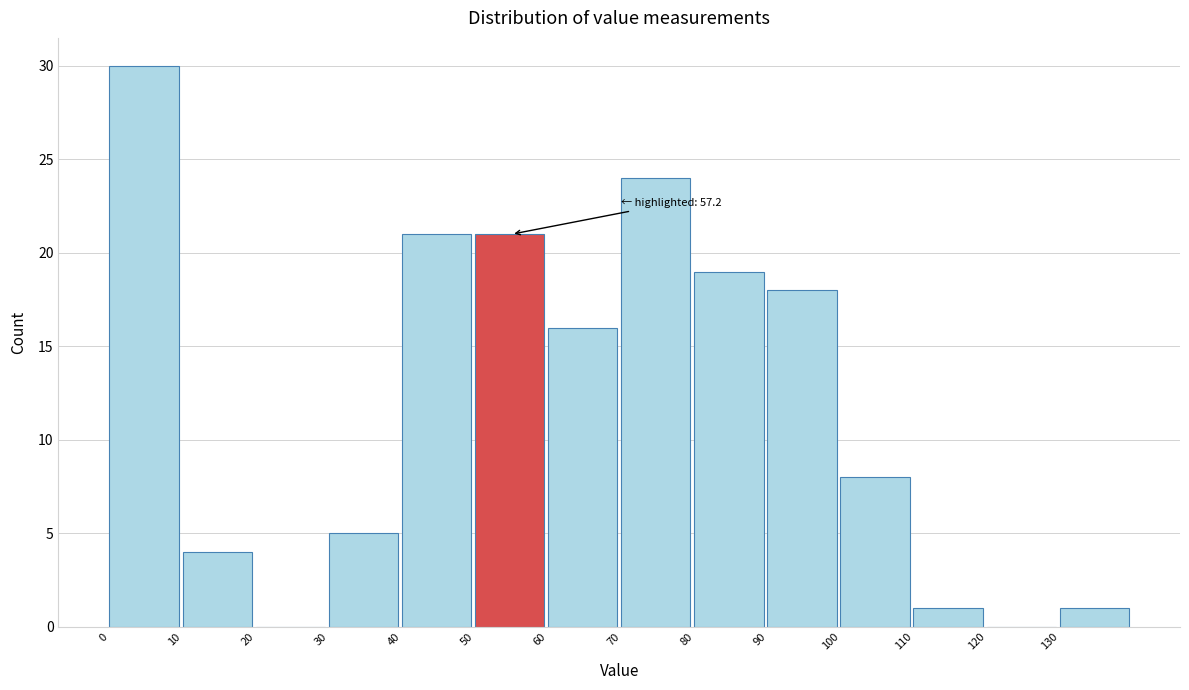

Which range on the x-axis has the tallest bar?

0 to 10